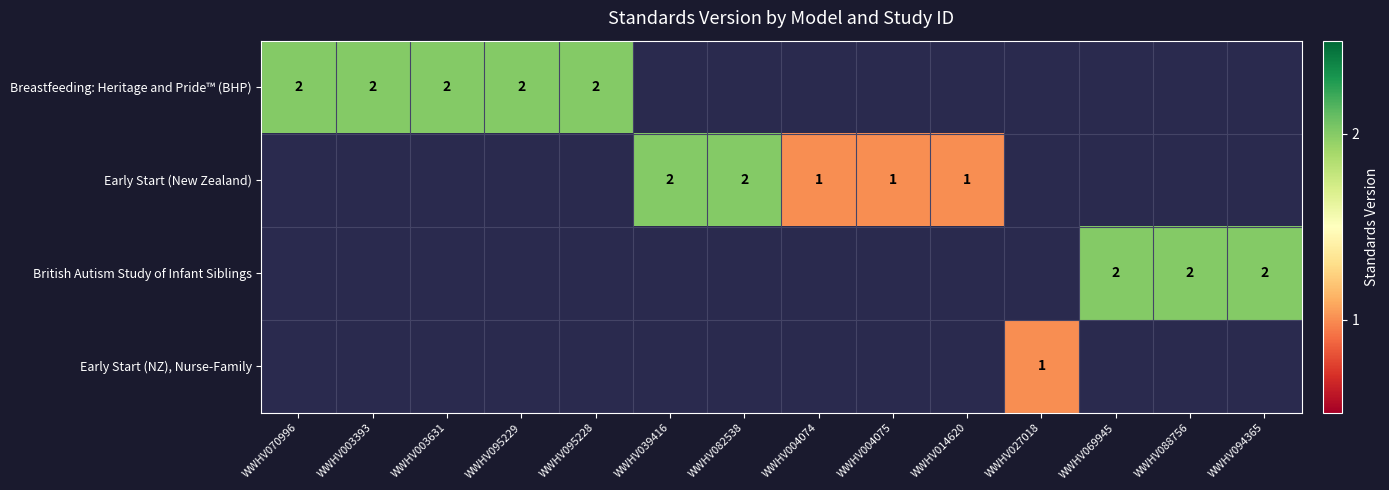

The value of Breastfeeding: Heritage and Pride™ (BHP) at WWHV003631 is 2. True or false?

True